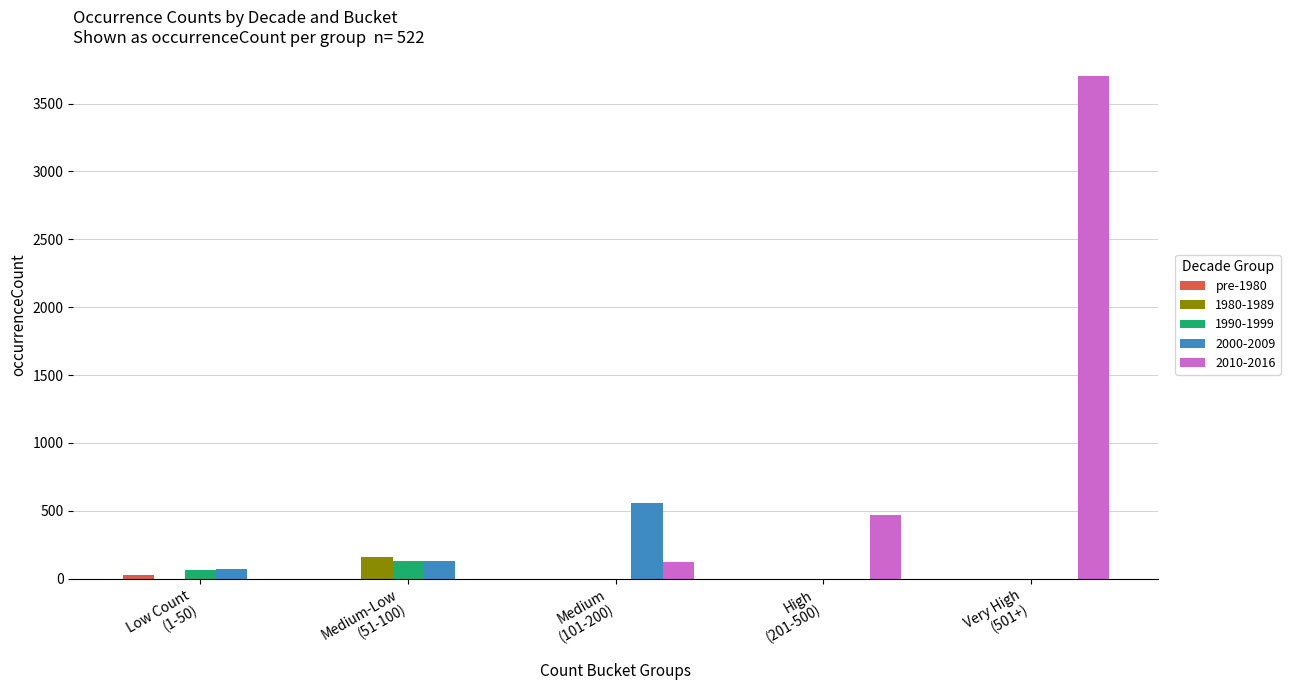

What is the greatest value displayed?

3703